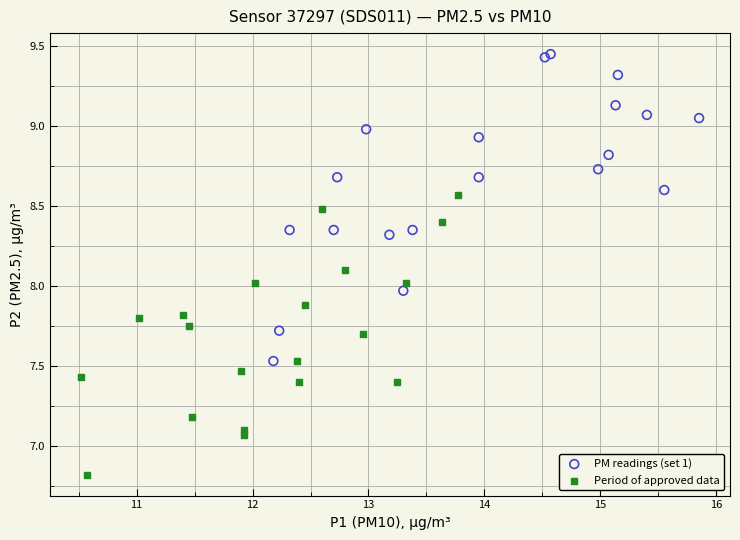

What are all the series names shown in the legend?

PM readings (set 1), Period of approved data